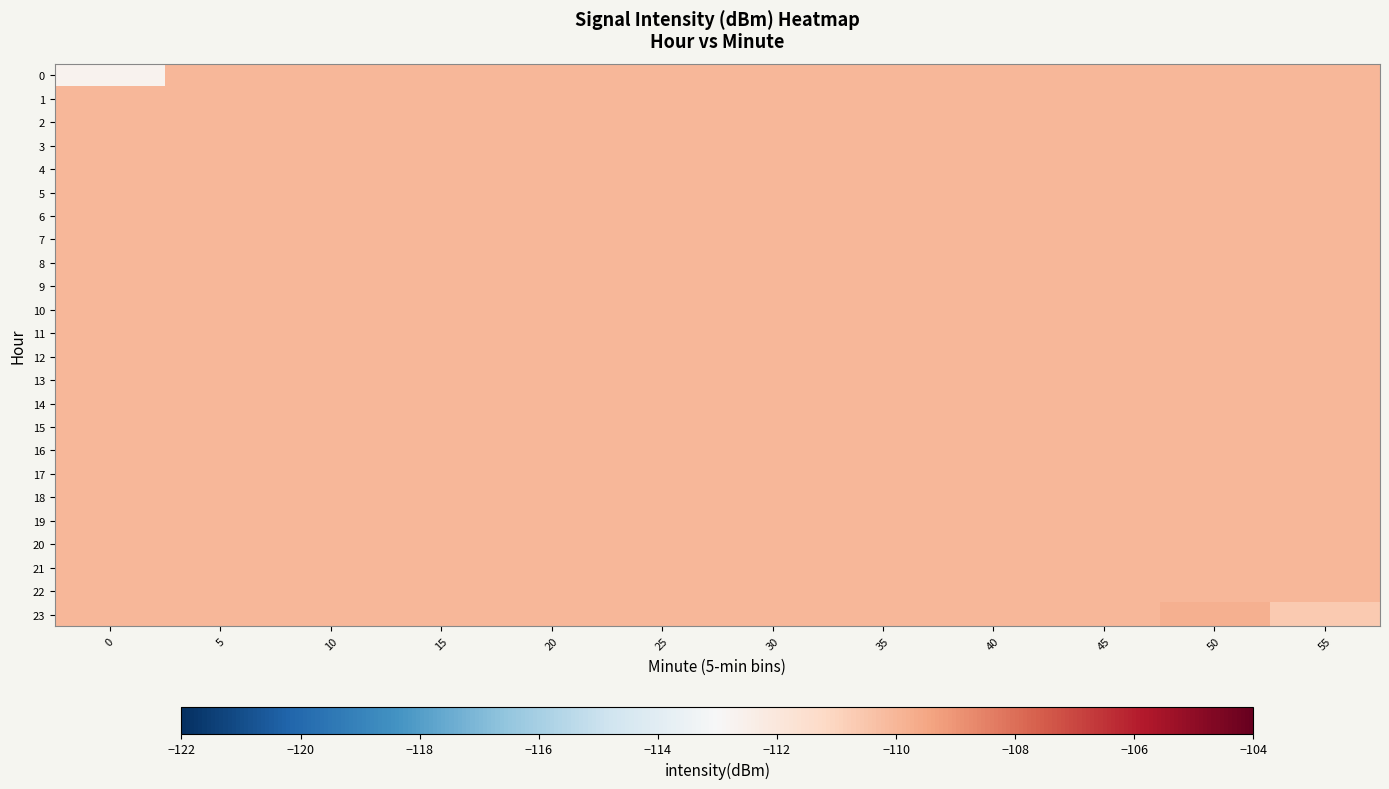

List the series in order of their peak value, lowest first.

0, 1, 2, 3, 4, 5, 6, 7, 8, 9, 10, 11, 12, 13, 14, 15, 16, 17, 18, 19, 20, 21, 22, 23